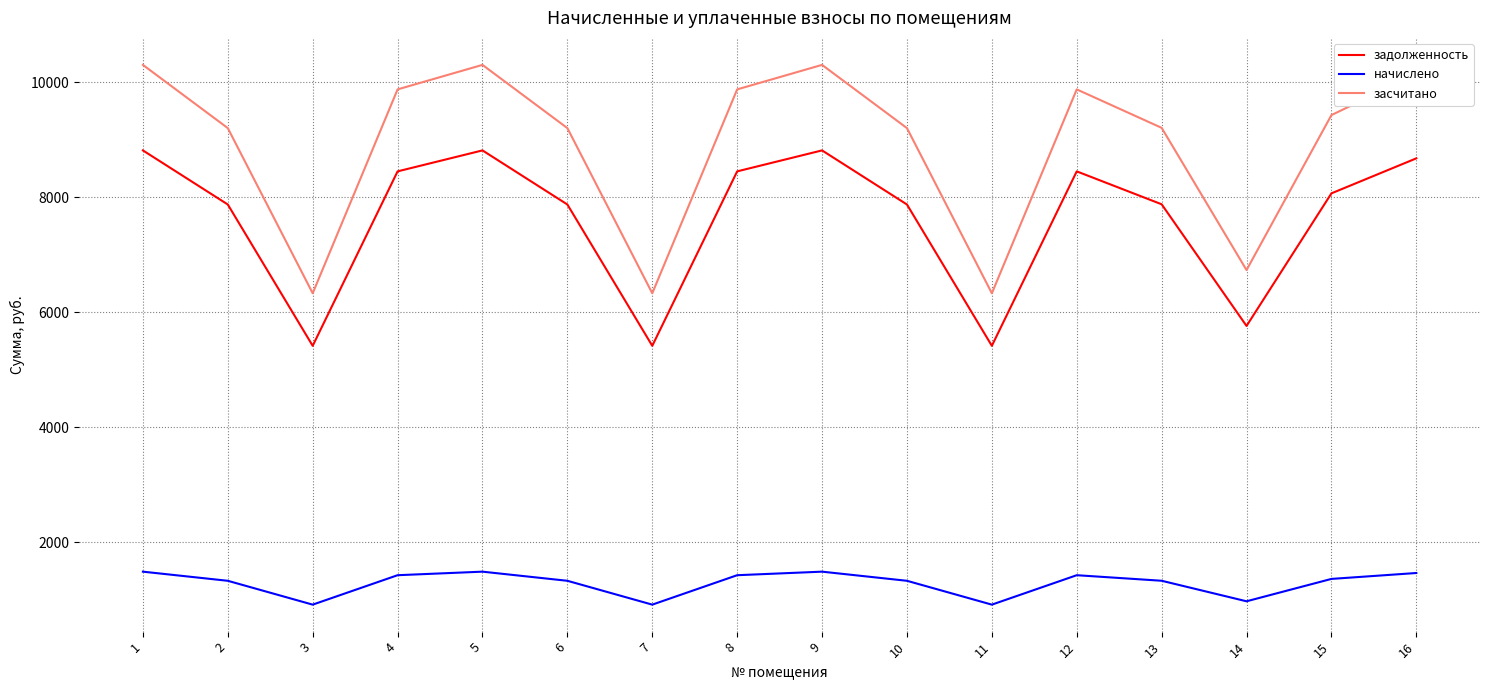

What is the highest value of the засчитано series?

10300.0